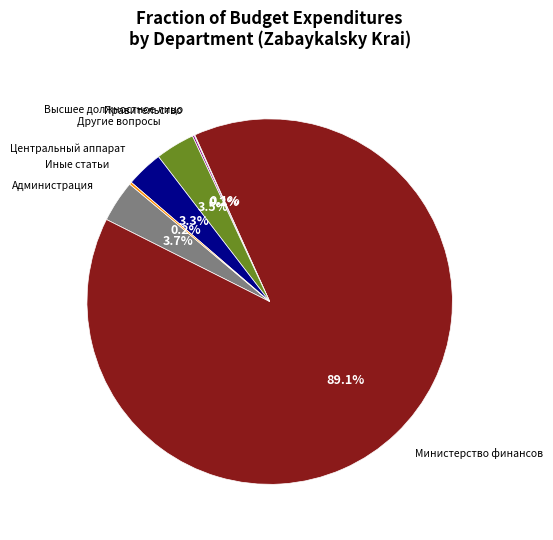

How much of the chart is everything except Администрация?

96.3%